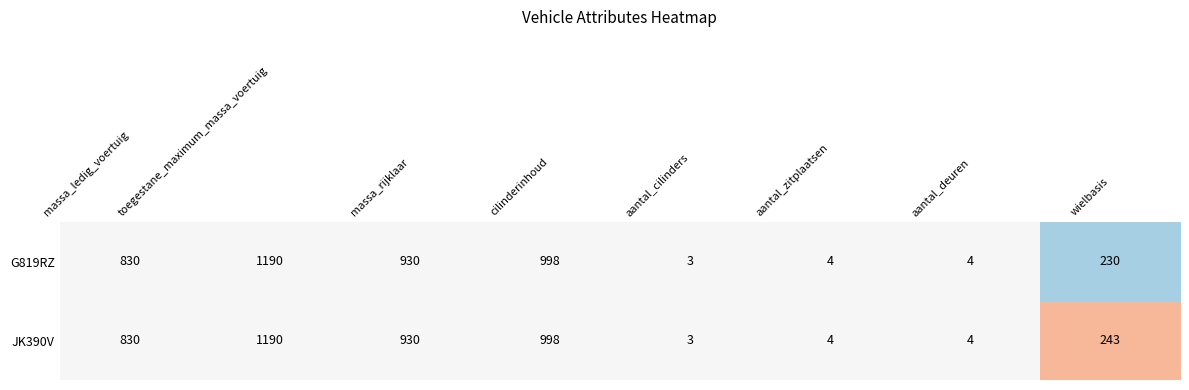

What is the total value across all series at massa_rijklaar?

1860